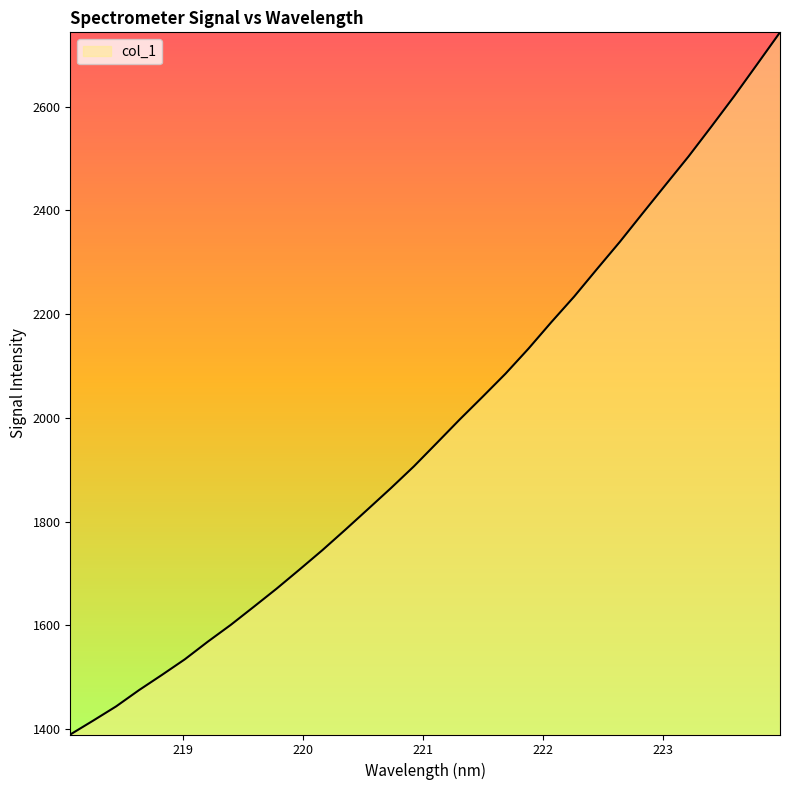

What is the maximum value shown in the chart?

2743.3